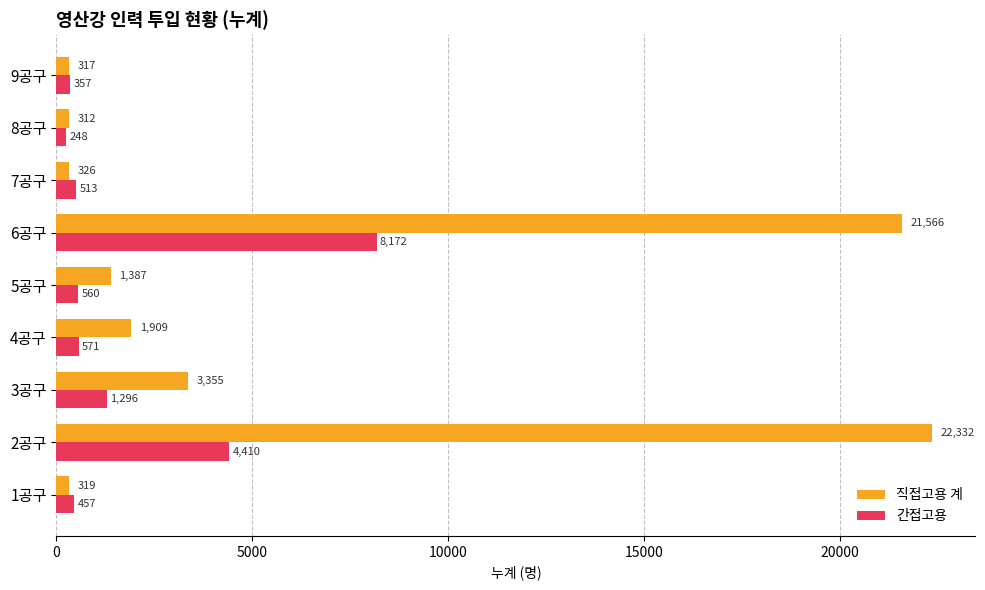

What is the spread (max minus min) of values at 8공구?

64.0